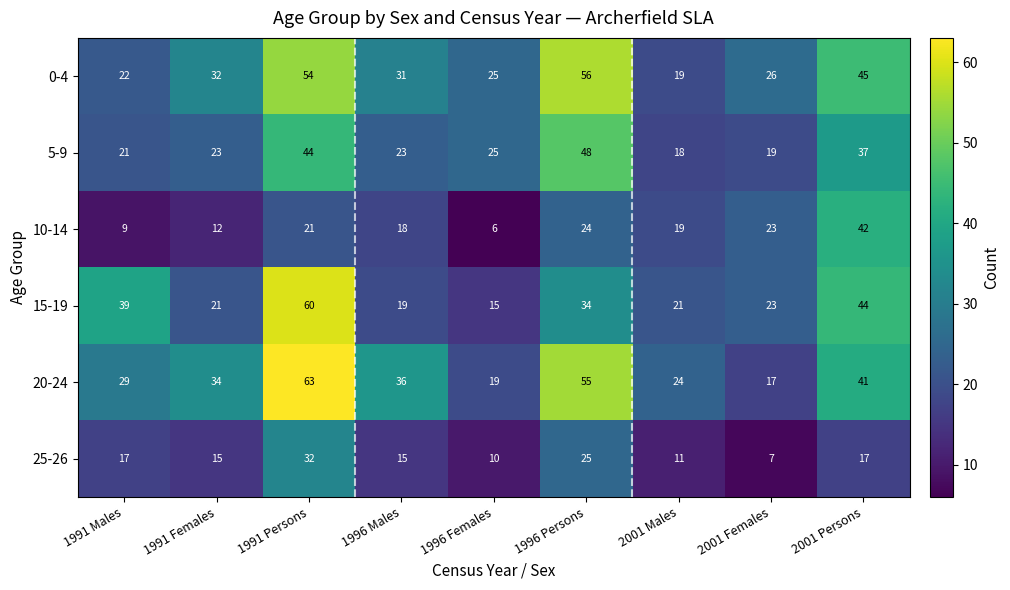

At how many categories does at least one series exceed 21?

9